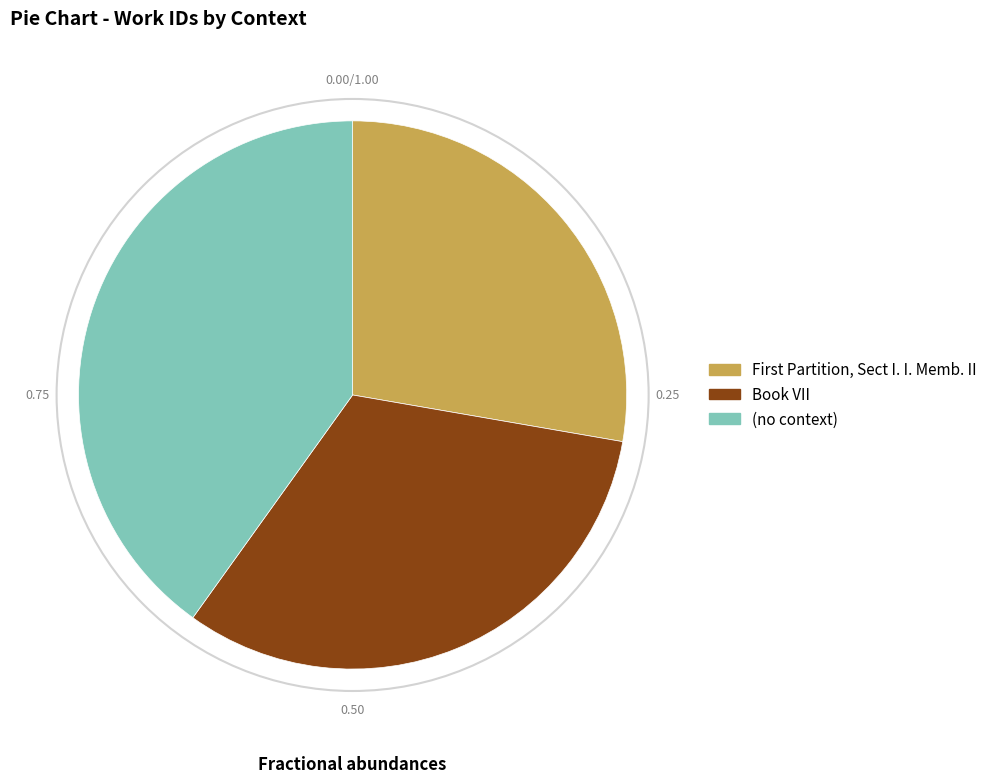

Which slice is the smallest?

First Partition, Sect I. I. Memb. II